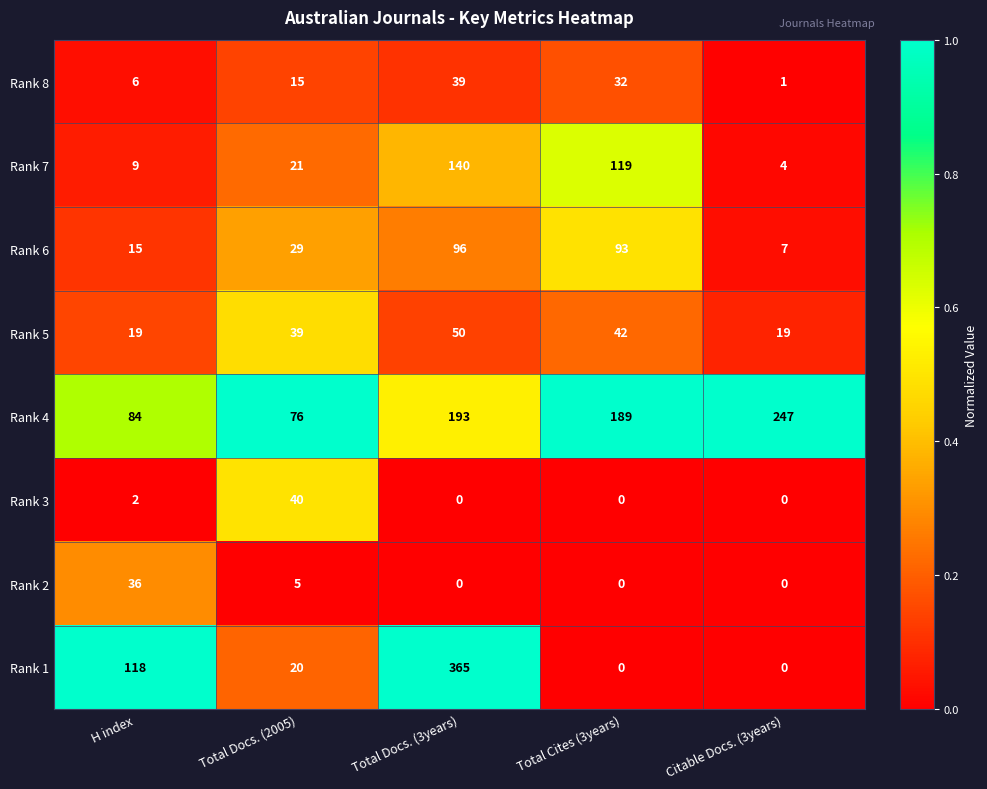

What is the difference between the Rank 8 values at Citable Docs. (3years) and Total Docs. (2005)?

14